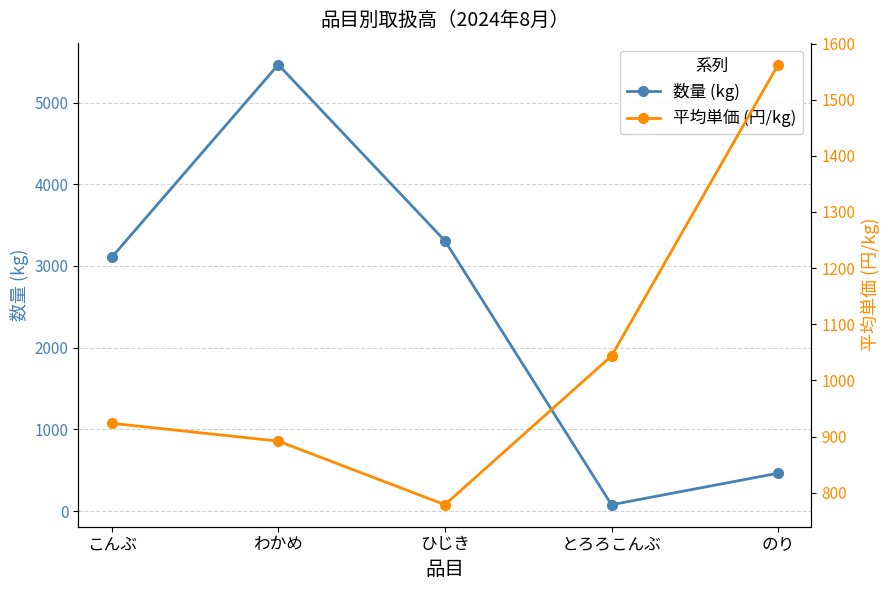

At which label does 数量 (kg) first exceed 3105?

わかめ